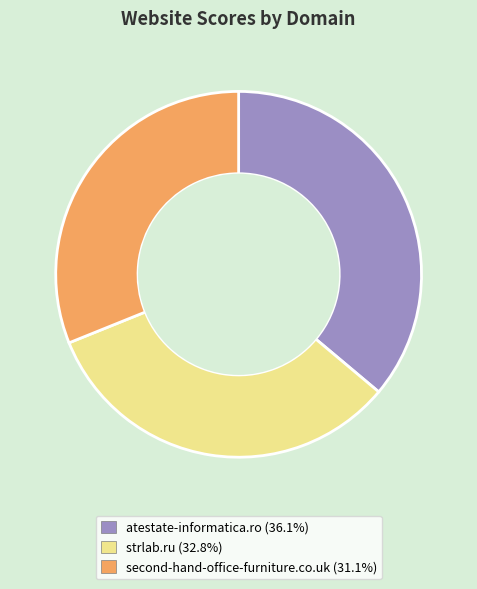

Which has a higher value, atestate-informatica.ro or strlab.ru?

atestate-informatica.ro